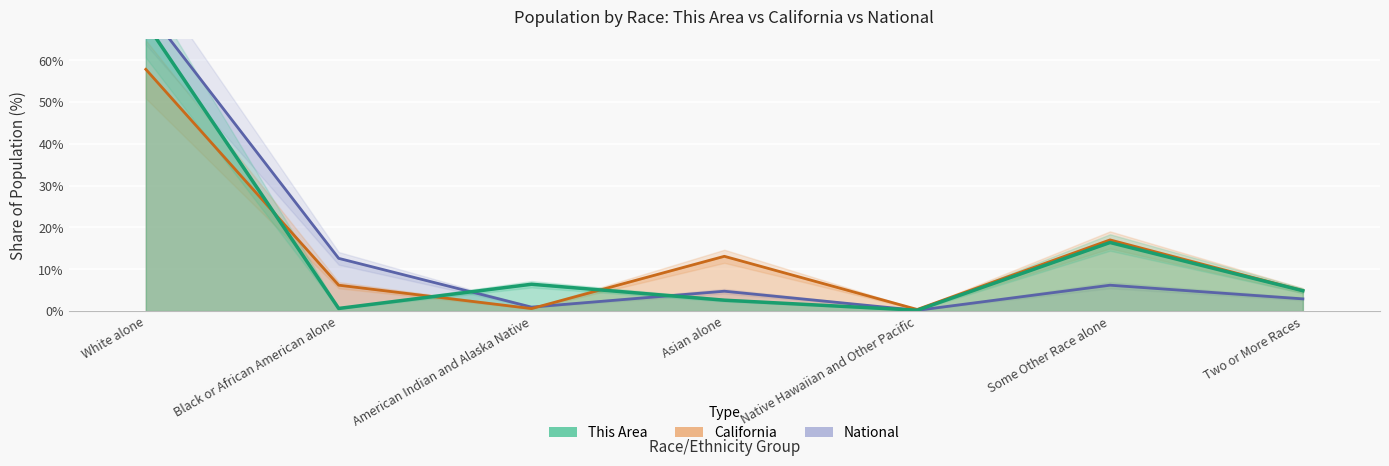

How many lines are shown in the chart?

3